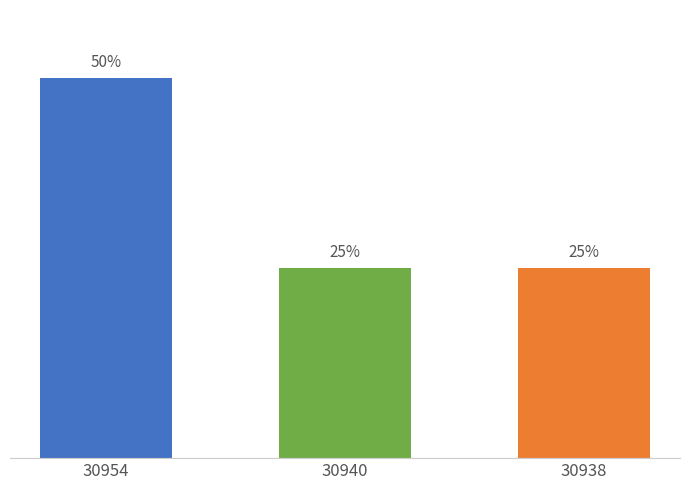

At which label is the value closest to 3083?

30940